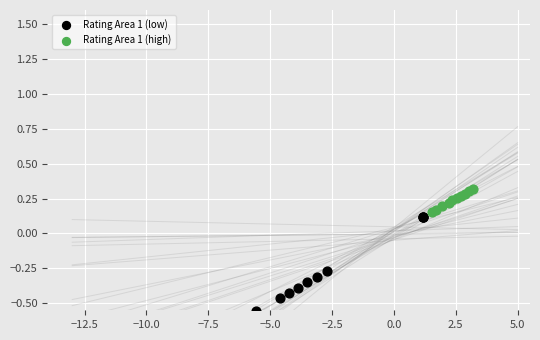

What are all the series names shown in the legend?

Rating Area 1 (low), Rating Area 1 (high)